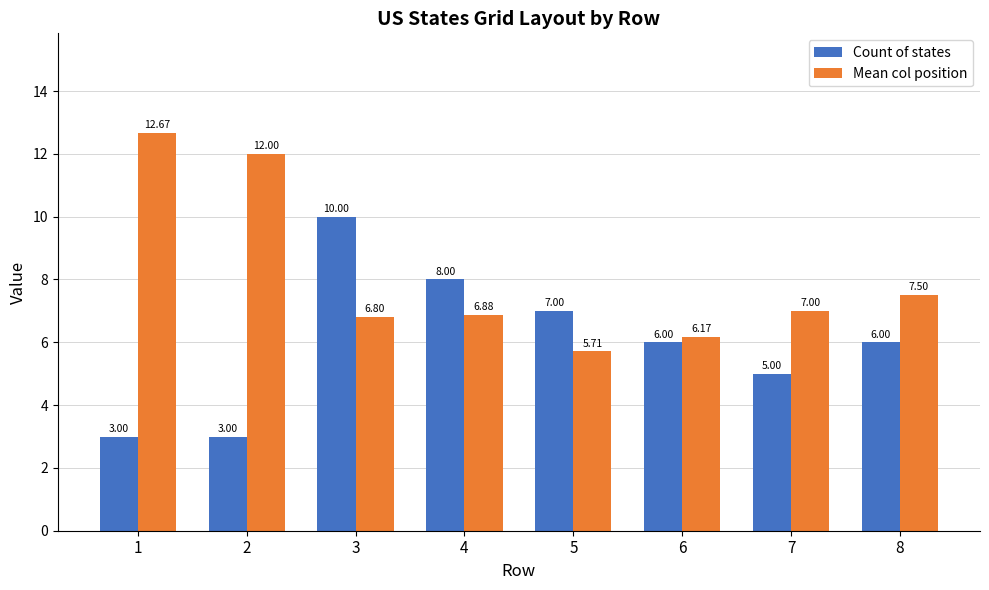

At 1, list the series in order from smallest to largest.

Count of states, Mean col position